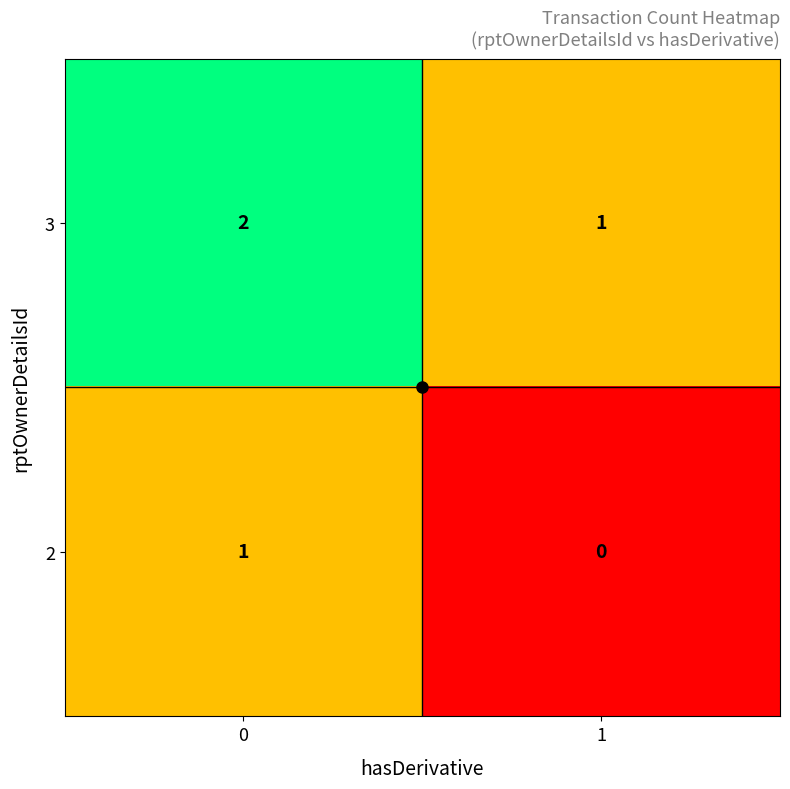

Count the number of categories in the chart.

2